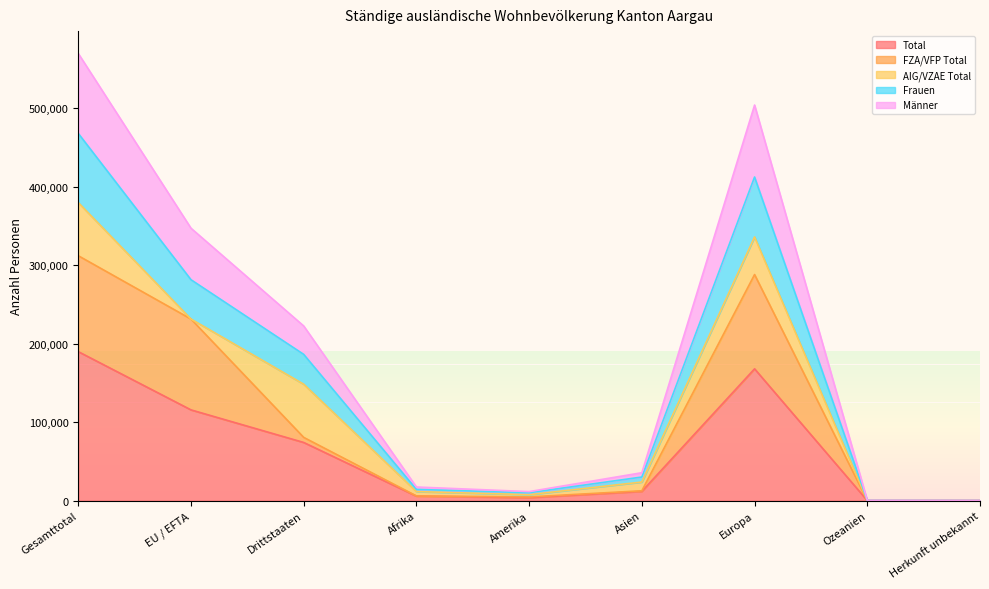

What is the smallest value displayed?

138